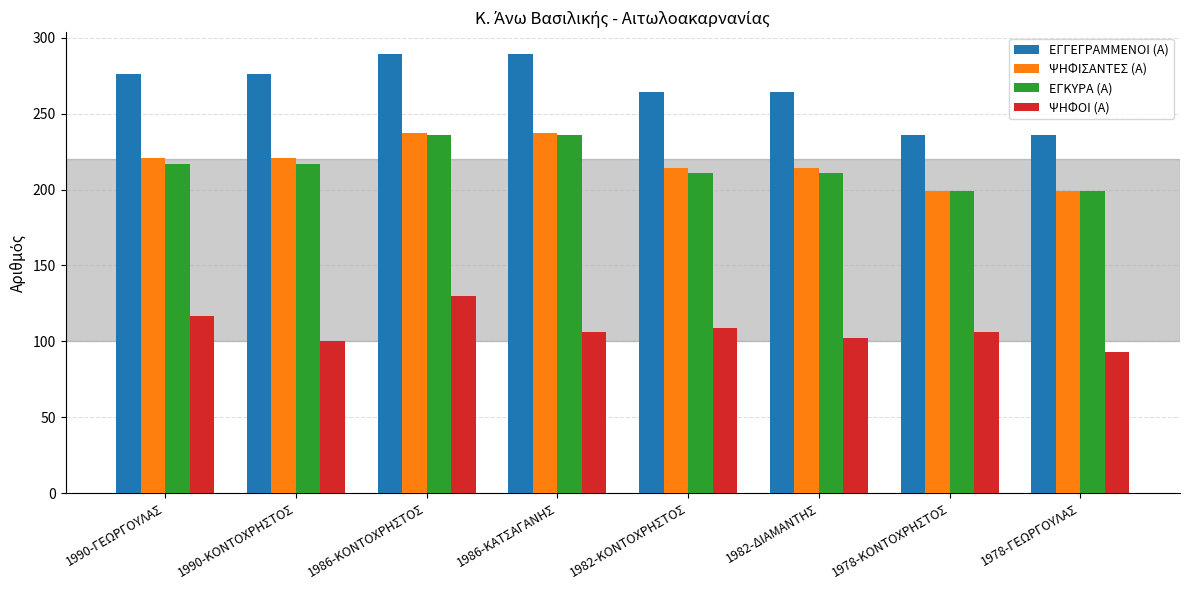

What is the value of the ΨΗΦΙΣΑΝΤΕΣ (Α) bar at the 2nd from the left?

221